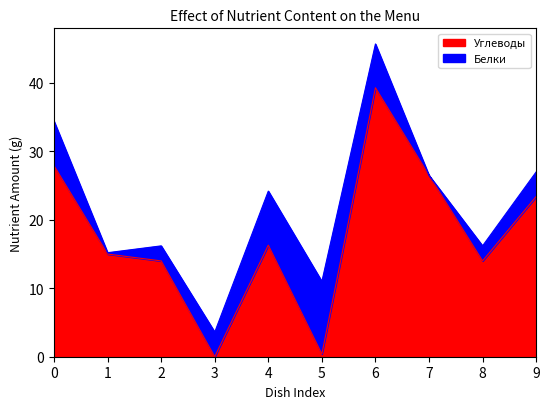

How many interior local valleys (lower than both neighbors) does the data have?

3